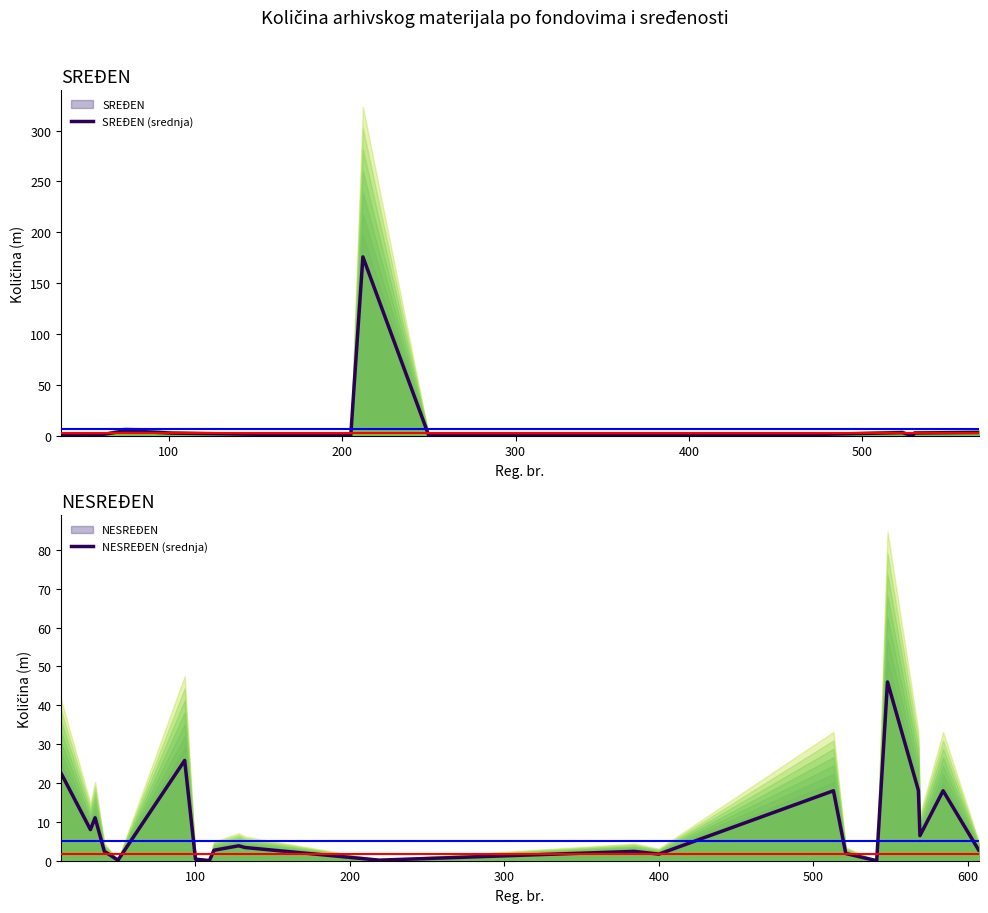

Where is the first local minimum for SREĐEN?

2